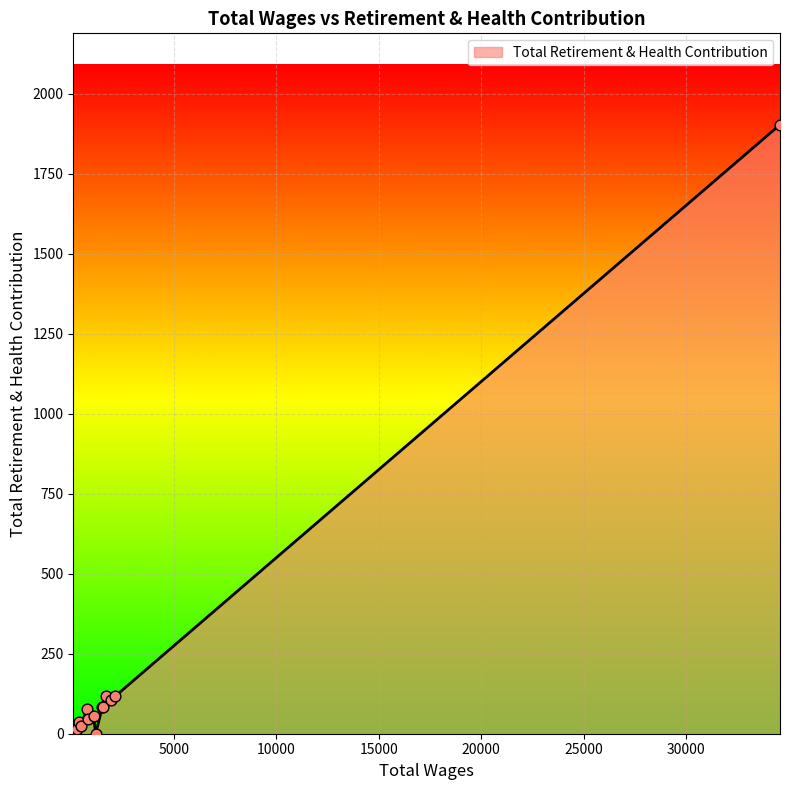

What is the difference between the maximum and minimum values?

1903